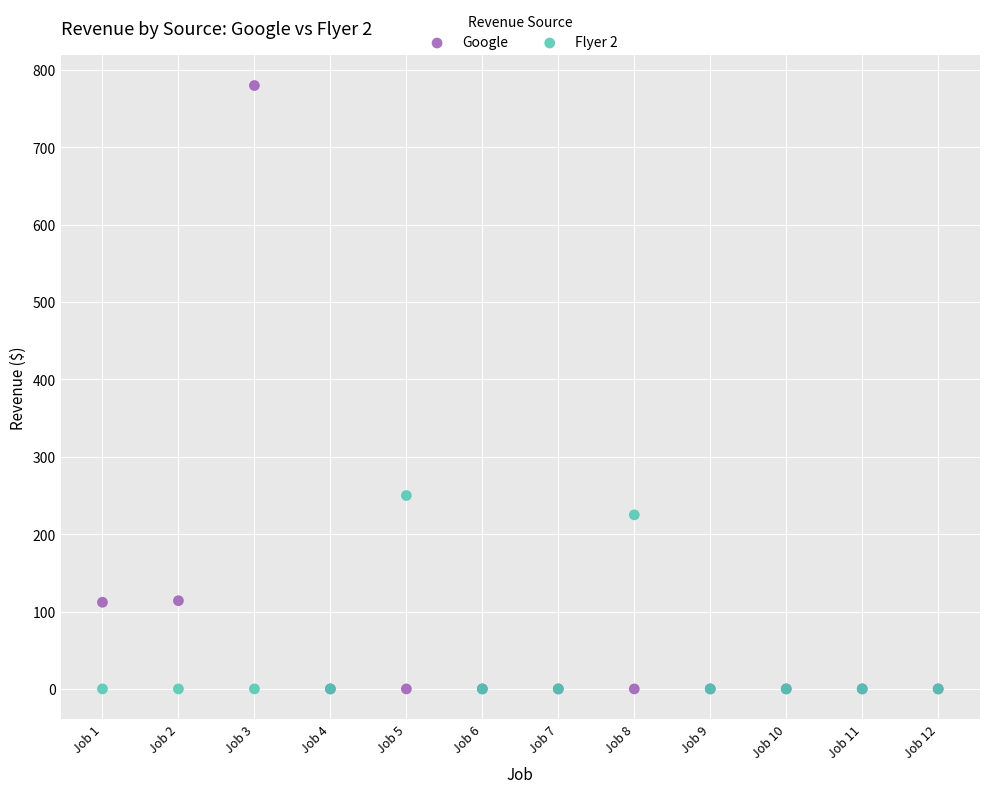

What are all the series names shown in the legend?

Google, Flyer 2